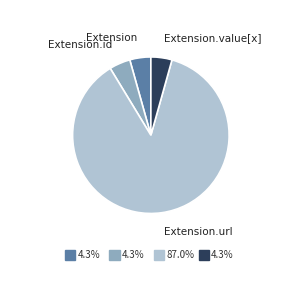

Is there any slice that represents more than half of the pie?

Yes